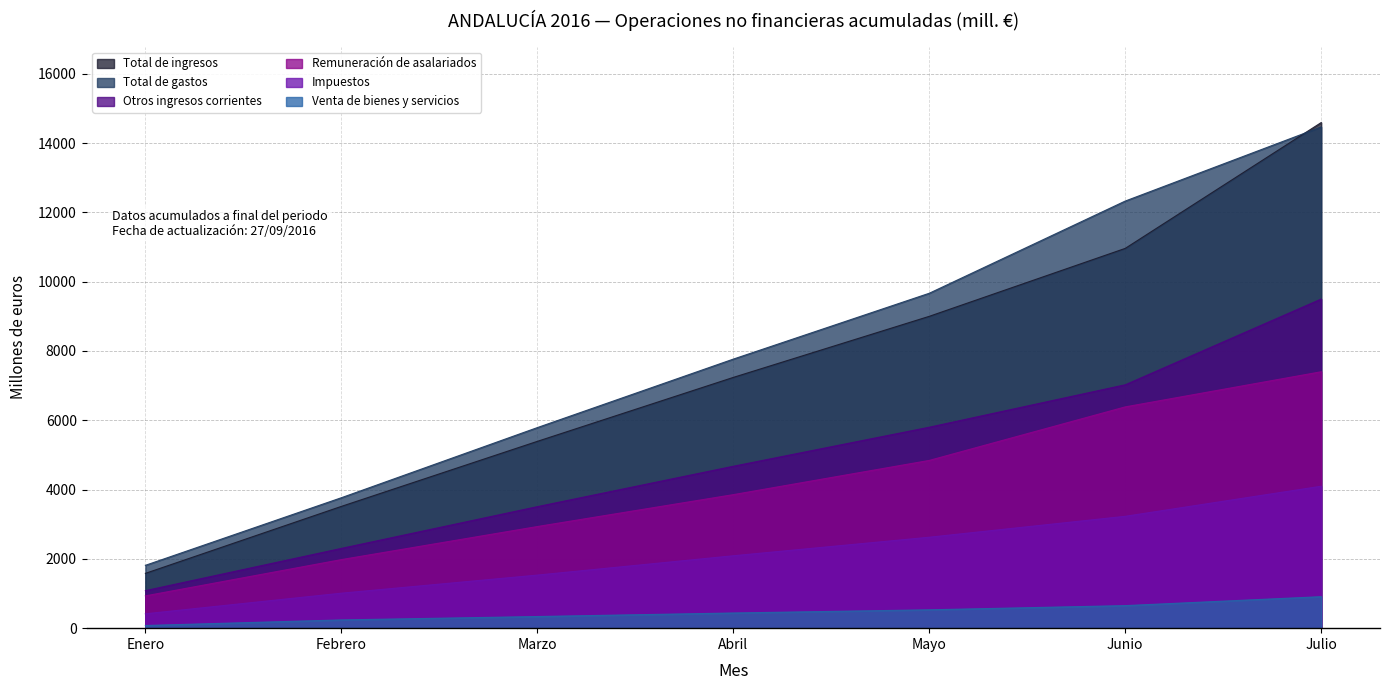

List the series in order of their peak value, lowest first.

Venta de bienes y servicios, Impuestos, Remuneración de asalariados, Otros ingresos corrientes, Total de gastos, Total de ingresos